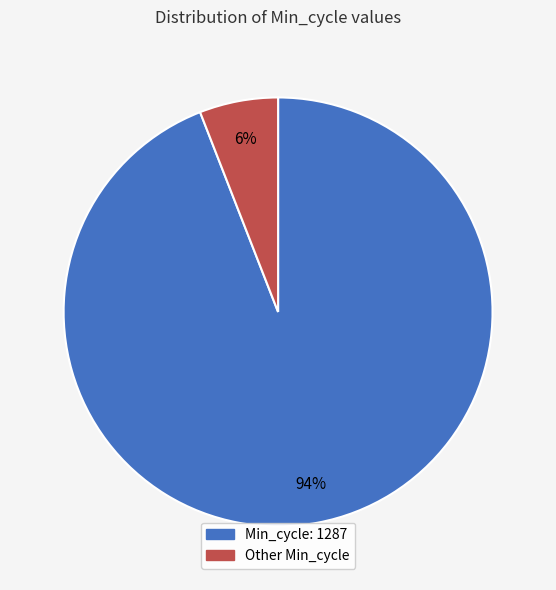

Does any single category account for the majority?

Yes